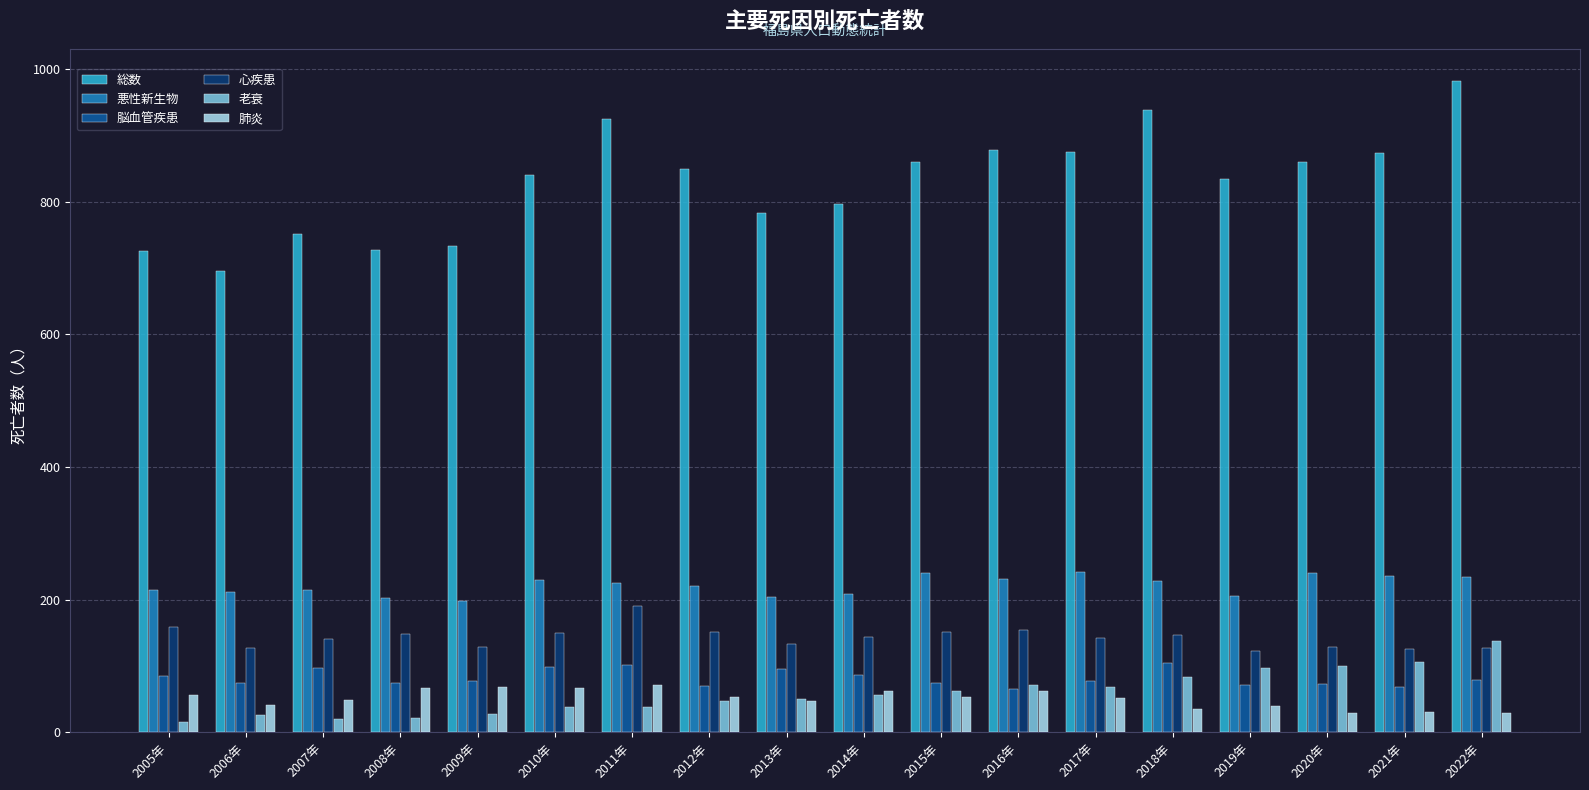

At 2010年, list the series in order from smallest to largest.

老衰, 肺炎, 脳血管疾患, 心疾患, 悪性新生物, 総数